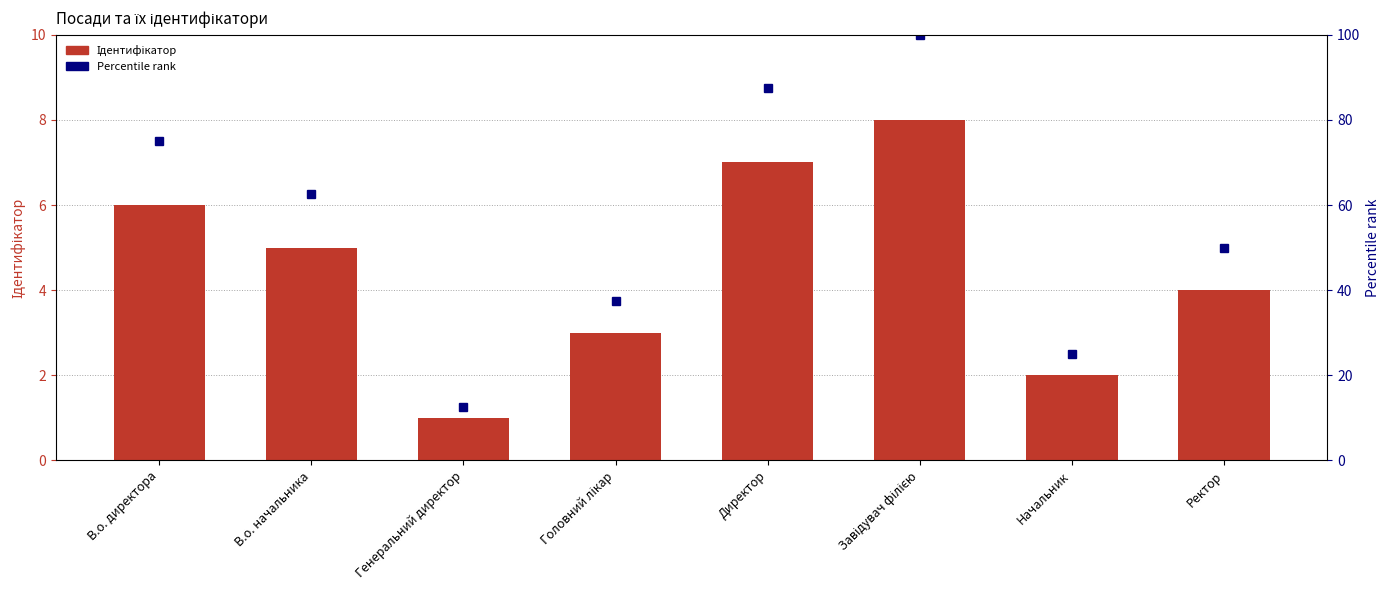

Reading left to right, what are all the values shown in this chart?

Ідентифікатор: 6.0	5.0	1.0	3.0	7.0	8.0	2.0	4.0
Percentile rank: 75.0	62.5	12.5	37.5	87.5	100.0	25.0	50.0